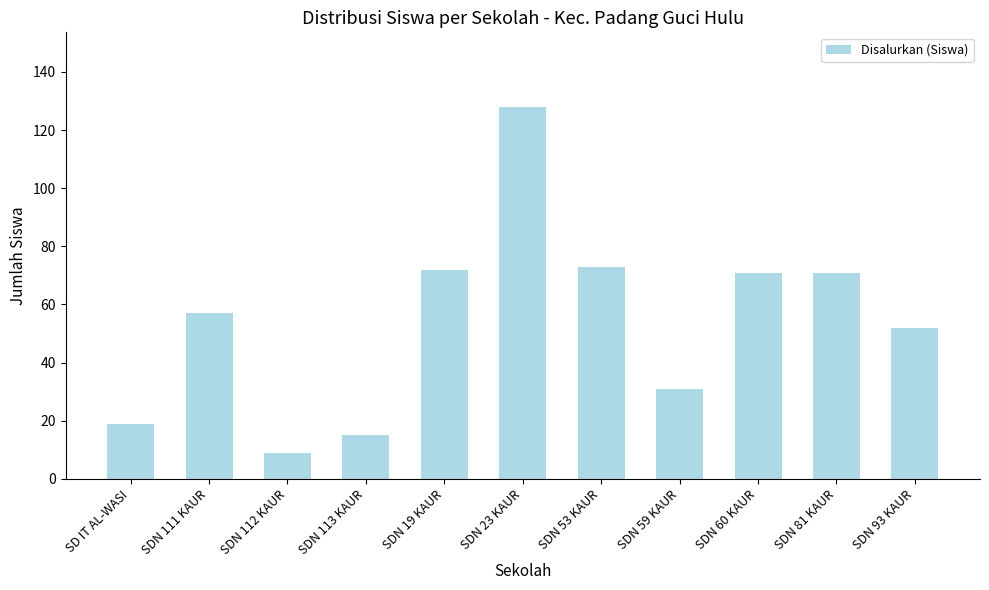

Approximately how many times larger is the value at SD IT AL-WASI compared to SDN 111 KAUR?

0.3